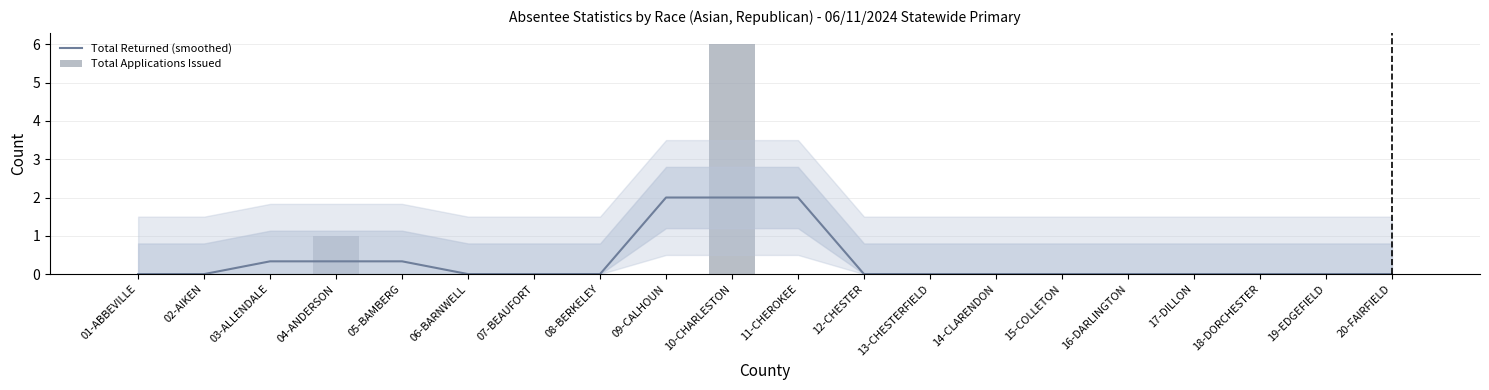

Which series has the largest total across all categories?

Total Returned (smoothed)